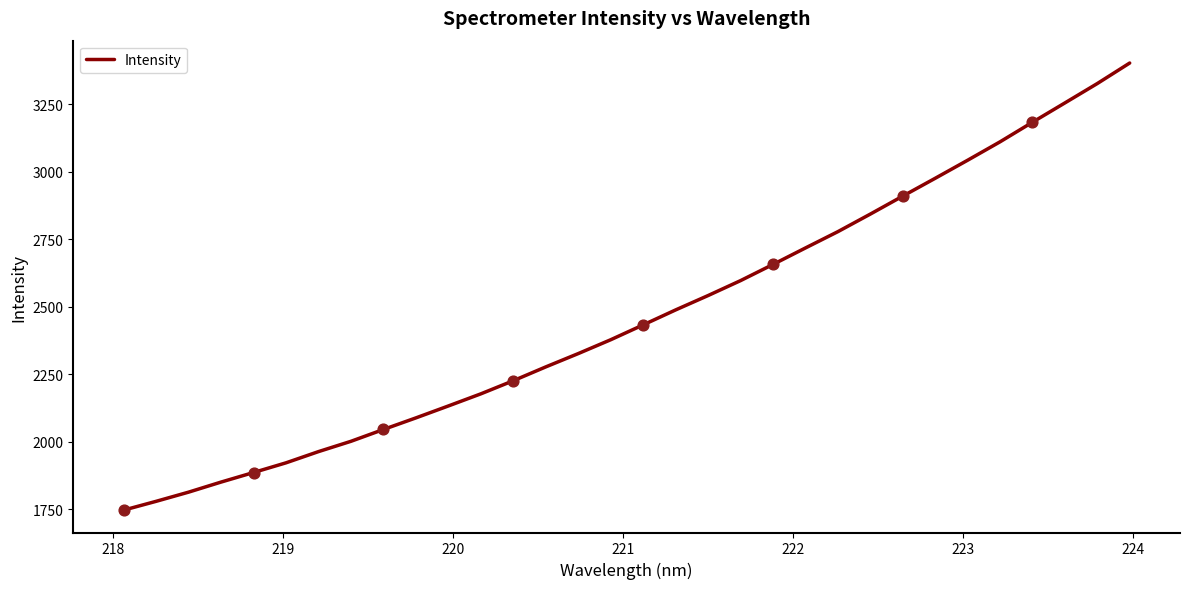

What is the difference between the maximum and minimum values?

1656.0